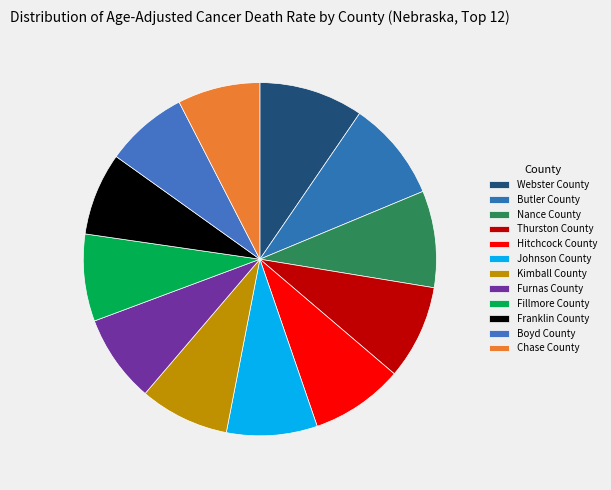

How many segments does this pie chart have?

12